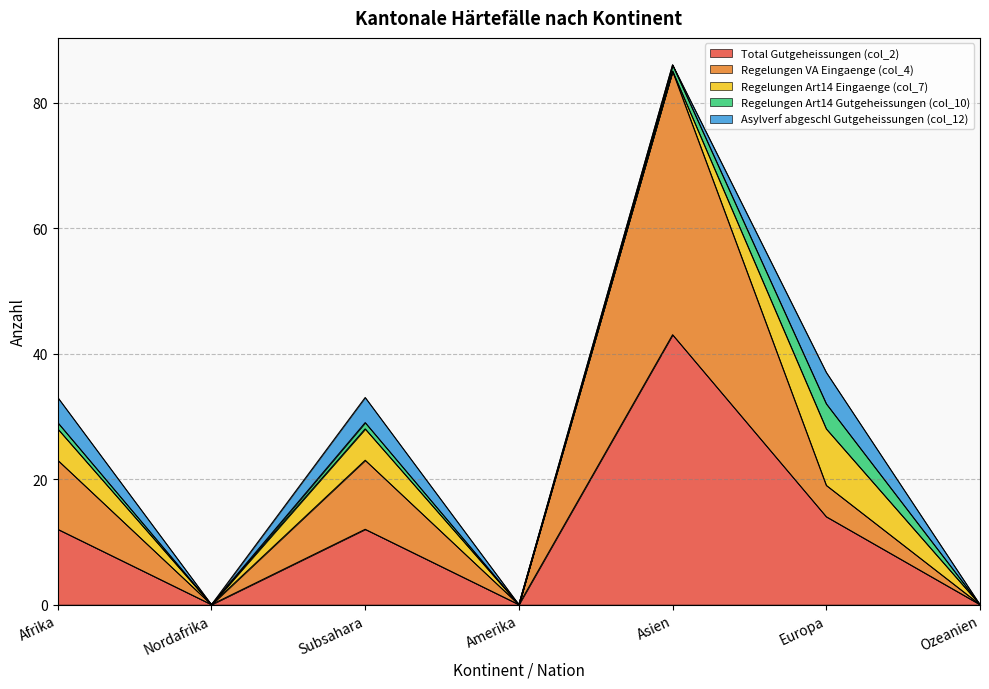

How many values in the Total Gutgeheissungen (col_2) series exceed 12?

2